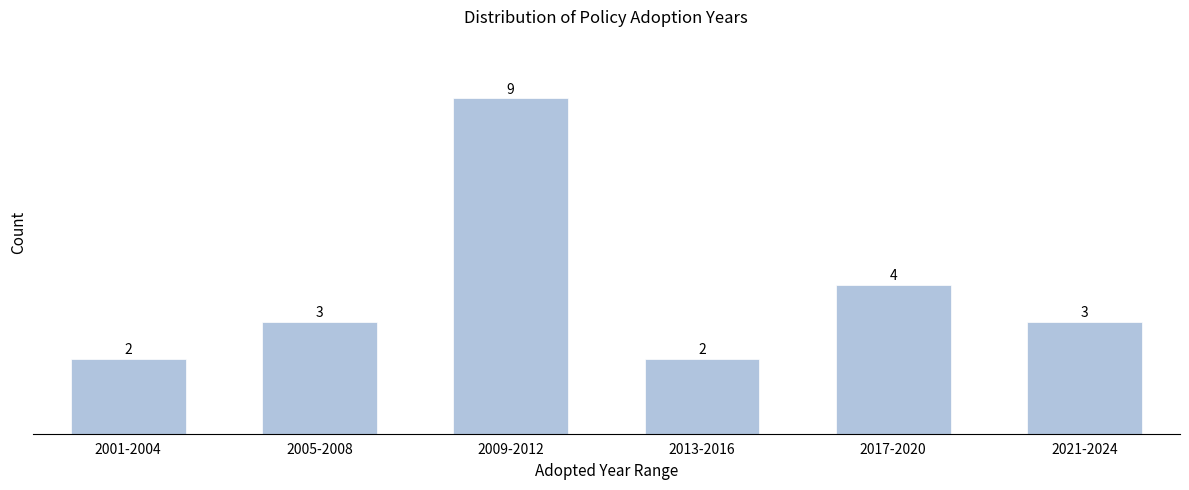

Reading left to right, what are all the values shown in this chart?

2001-2004=2	2005-2008=3	2009-2012=9	2013-2016=2	2017-2020=4	2021-2024=3